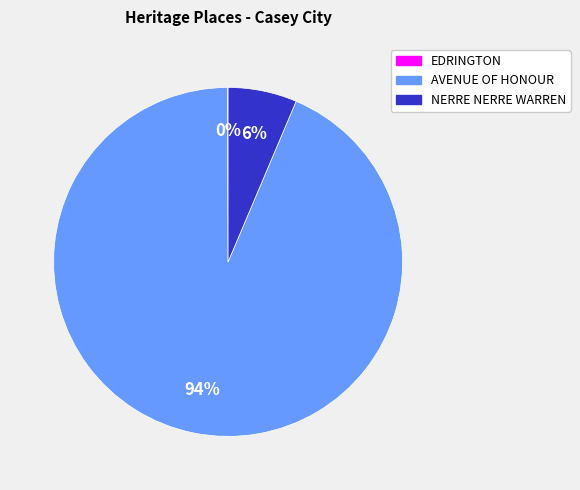

Is the sum of AVENUE OF HONOUR and NERRE NERRE WARREN greater than half?

Yes